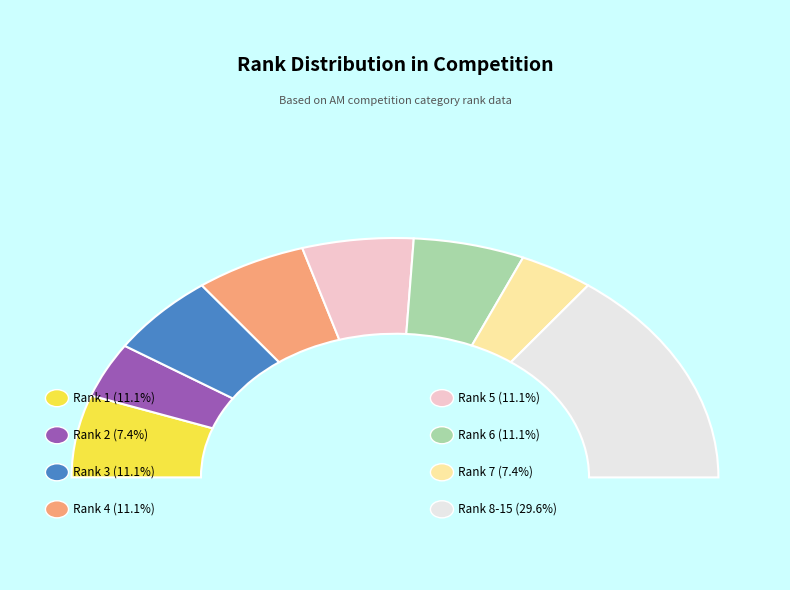

Which has a higher value, Rank 5 or Rank 1?

Rank 5